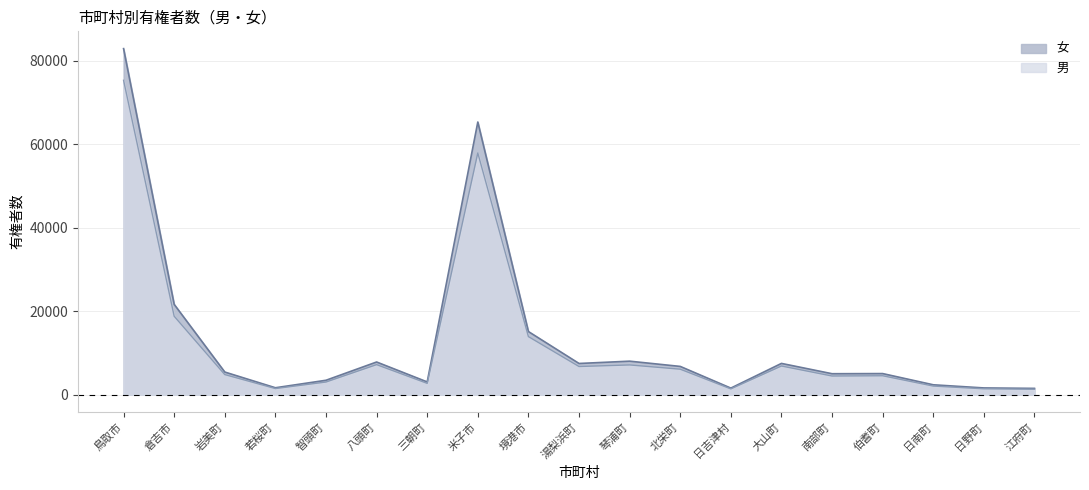

What value does the 女 series have at 日吉津村, to the nearest 100?

1500